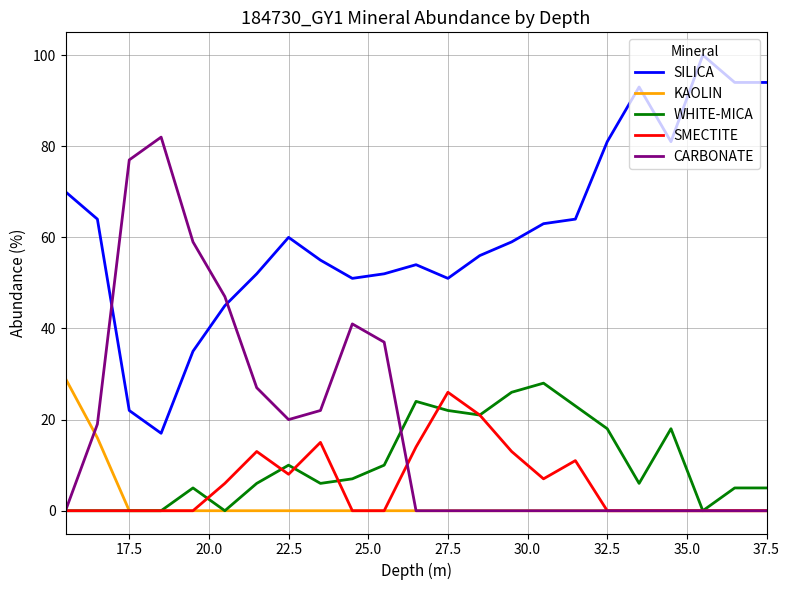

Does the chart have visible grid lines?

Yes